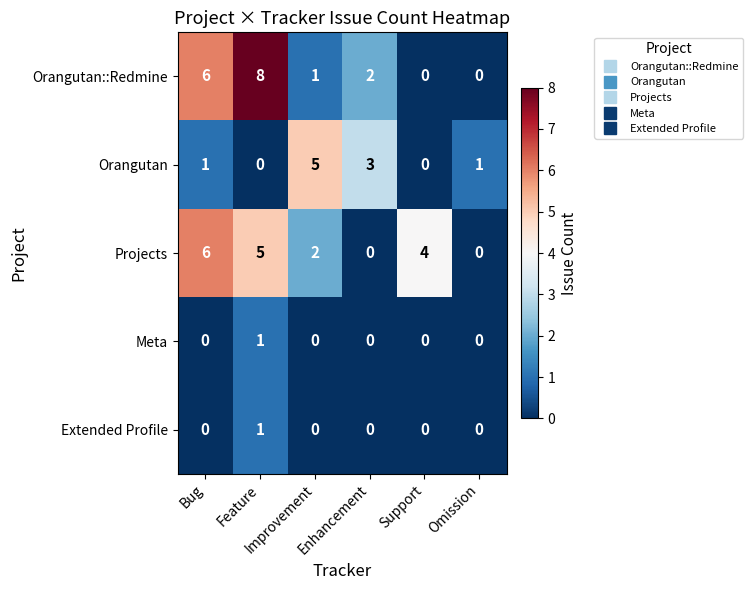

How many Orangutan values are between 0 and 3?

5